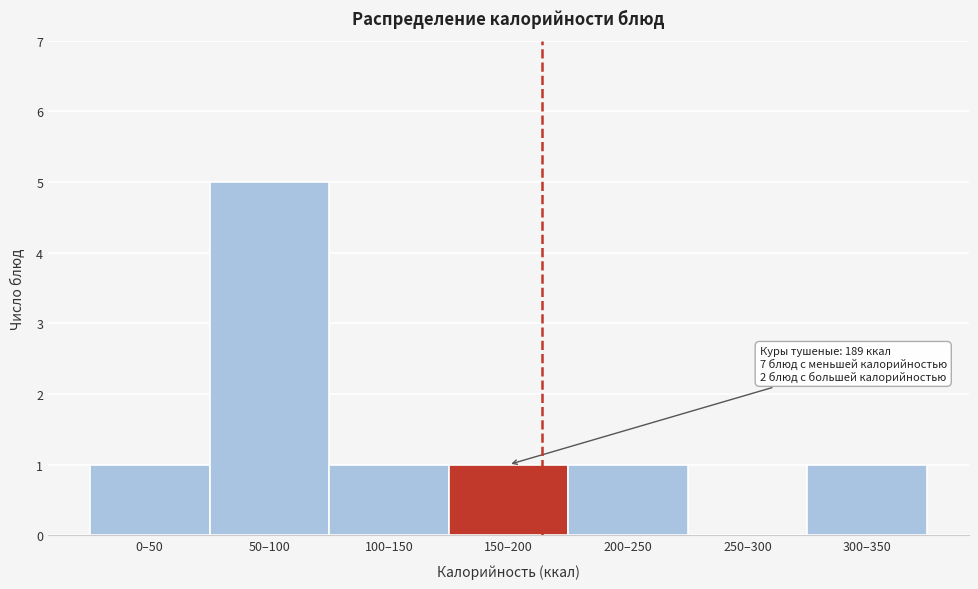

Reading right to left, extract all data points from this chart.

300–350=1	250–300=0	200–250=1	150–200=1	100–150=1	50–100=5	0–50=1